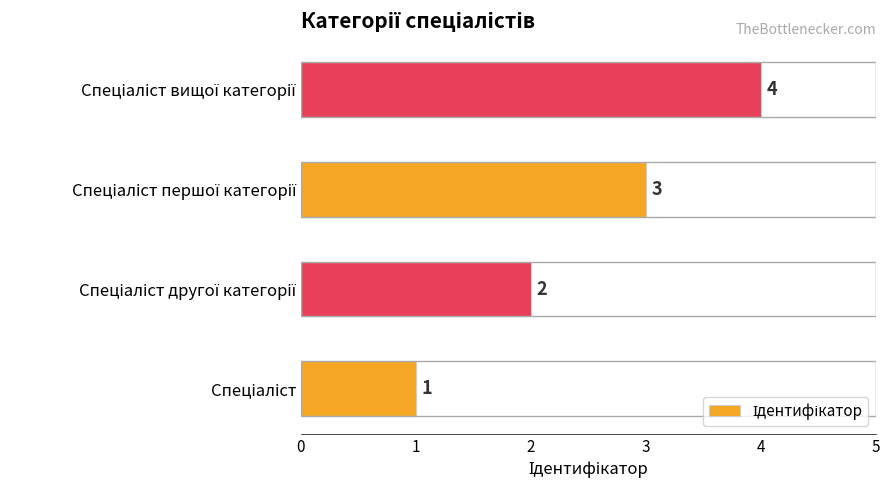

Count the values in the range 2 to 4.

3